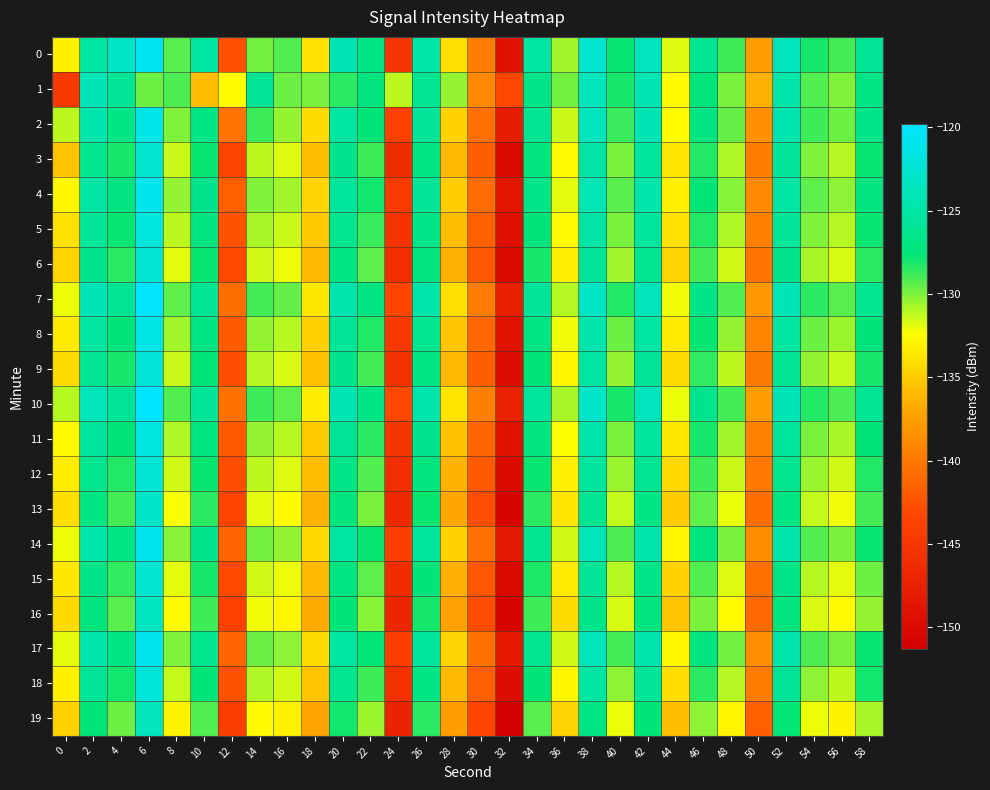

Reading left to right, extract all data points from this chart.

0: 0=-133.1	2=-125.3	4=-123.2	6=-120.6	8=-129.4	10=-125.3	12=-142.6	14=-129.9	16=-129.2	18=-133.9	20=-124.2	22=-126.8	24=-145.0	26=-124.9	28=-134.0	30=-139.7	32=-149.2	34=-125.2	36=-130.7	38=-122.9	40=-127.9	42=-123.5	44=-131.8	46=-126.2	48=-128.9	50=-137.7	52=-123.7	54=-128.1	56=-129.0	58=-125.9
1: 0=-144.7	2=-123.9	4=-125.8	6=-129.7	8=-129.1	10=-135.8	12=-132.6	14=-125.9	16=-129.7	18=-129.9	20=-128.5	22=-127.3	24=-131.2	26=-126.1	28=-130.4	30=-138.9	32=-143.2	34=-126.5	36=-129.8	38=-123.7	40=-128.1	42=-124.3	44=-132.6	46=-127.4	48=-129.9	50=-136.5	52=-124.8	54=-129.2	56=-130.1	58=-126.7
2: 0=-131.2	2=-124.5	4=-126.8	6=-121.3	8=-130.1	10=-126.7	12=-140.3	14=-128.9	16=-130.4	18=-134.2	20=-125.1	22=-127.6	24=-143.8	26=-125.7	28=-134.8	30=-140.5	32=-147.9	34=-126.0	36=-131.4	38=-123.6	40=-128.7	42=-124.2	44=-132.5	46=-127.0	48=-129.6	50=-138.4	52=-124.4	54=-128.8	56=-129.7	58=-126.5
3: 0=-135.5	2=-126.2	4=-128.1	6=-122.7	8=-131.4	10=-127.9	12=-143.6	14=-131.2	16=-131.8	18=-135.7	20=-126.4	22=-128.9	24=-146.2	26=-126.9	28=-136.1	30=-141.8	32=-150.3	34=-127.3	36=-132.7	38=-124.9	40=-130.0	42=-125.5	44=-133.8	46=-128.3	48=-130.9	50=-139.7	52=-125.7	54=-130.1	56=-131.0	58=-127.8
4: 0=-132.8	2=-125.0	4=-127.0	6=-121.0	8=-130.5	10=-126.4	12=-141.7	14=-130.1	16=-130.7	18=-134.6	20=-125.5	22=-128.0	24=-144.5	26=-125.8	28=-135.0	30=-140.8	32=-148.6	34=-126.6	36=-131.9	38=-124.2	40=-129.3	42=-124.8	44=-133.1	46=-127.6	48=-130.2	50=-138.9	52=-125.0	54=-129.4	56=-130.3	58=-127.1
5: 0=-133.9	2=-125.7	4=-127.8	6=-121.8	8=-131.2	10=-127.2	12=-142.5	14=-130.8	16=-131.4	18=-135.3	20=-126.2	22=-128.7	24=-145.3	26=-126.6	28=-135.8	30=-141.5	32=-149.4	34=-127.4	36=-132.6	38=-124.9	40=-130.0	42=-125.5	44=-133.9	46=-128.3	48=-130.9	50=-139.6	52=-125.7	54=-130.1	56=-131.0	58=-127.8
6: 0=-134.6	2=-126.4	4=-128.5	6=-122.5	8=-131.9	10=-127.9	12=-143.2	14=-131.5	16=-132.1	18=-136.0	20=-126.9	22=-129.4	24=-146.0	26=-127.3	28=-136.5	30=-142.2	32=-150.1	34=-128.1	36=-133.3	38=-125.6	40=-130.7	42=-126.2	44=-134.6	46=-129.0	48=-131.6	50=-140.3	52=-126.4	54=-130.8	56=-131.7	58=-128.5
7: 0=-132.1	2=-124.0	4=-126.0	6=-120.0	8=-129.4	10=-126.0	12=-140.6	14=-129.0	16=-129.6	18=-133.6	20=-124.5	22=-127.0	24=-143.4	26=-124.8	28=-134.0	30=-139.8	32=-147.6	34=-125.6	36=-131.0	38=-123.2	40=-128.3	42=-123.8	44=-132.2	46=-126.6	48=-129.2	50=-137.9	52=-124.1	54=-128.5	56=-129.3	58=-126.2
8: 0=-133.5	2=-125.3	4=-127.4	6=-121.4	8=-130.7	10=-126.9	12=-142.0	14=-130.4	16=-131.0	18=-134.9	20=-125.7	22=-128.3	24=-144.9	26=-126.2	28=-135.4	30=-141.1	32=-149.0	34=-126.9	36=-132.2	38=-124.5	40=-129.7	42=-125.2	44=-133.5	46=-127.9	48=-130.5	50=-139.2	52=-125.3	54=-129.7	56=-130.6	58=-127.4
9: 0=-134.2	2=-126.0	4=-128.1	6=-122.1	8=-131.4	10=-127.6	12=-142.7	14=-131.1	16=-131.7	18=-135.6	20=-126.4	22=-129.0	24=-145.6	26=-126.9	28=-136.1	30=-141.8	32=-149.7	34=-127.6	36=-132.9	38=-125.2	40=-130.4	42=-125.9	44=-134.2	46=-128.6	48=-131.2	50=-139.9	52=-126.0	54=-130.4	56=-131.3	58=-128.1
10: 0=-131.0	2=-123.8	4=-125.9	6=-119.8	8=-129.2	10=-125.8	12=-140.4	14=-128.8	16=-129.4	18=-133.4	20=-124.3	22=-126.8	24=-143.2	26=-124.6	28=-133.8	30=-139.6	32=-147.4	34=-125.4	36=-130.8	38=-123.0	40=-128.1	42=-123.6	44=-132.0	46=-126.4	48=-129.0	50=-137.7	52=-123.9	54=-128.3	56=-129.1	58=-126.0
11: 0=-132.7	2=-125.5	4=-127.6	6=-121.6	8=-130.9	10=-127.1	12=-142.1	14=-130.5	16=-131.1	18=-135.1	20=-125.9	22=-128.5	24=-145.1	26=-126.4	28=-135.6	30=-141.3	32=-149.2	34=-127.1	36=-132.4	38=-124.7	40=-129.9	42=-125.4	44=-133.7	46=-128.1	48=-130.7	50=-139.4	52=-125.5	54=-129.9	56=-130.8	58=-127.6
12: 0=-133.4	2=-126.2	4=-128.3	6=-122.3	8=-131.6	10=-127.8	12=-142.8	14=-131.2	16=-131.8	18=-135.8	20=-126.6	22=-129.2	24=-145.8	26=-127.1	28=-136.3	30=-142.0	32=-149.9	34=-127.8	36=-133.1	38=-125.4	40=-130.6	42=-126.1	44=-134.4	46=-128.8	48=-131.4	50=-140.1	52=-126.2	54=-130.6	56=-131.5	58=-128.3
13: 0=-134.1	2=-126.9	4=-129.0	6=-123.0	8=-132.3	10=-128.5	12=-143.5	14=-131.9	16=-132.5	18=-136.5	20=-127.3	22=-129.9	24=-146.5	26=-127.8	28=-137.0	30=-142.7	32=-150.6	34=-128.5	36=-133.8	38=-126.1	40=-131.3	42=-126.8	44=-135.1	46=-129.5	48=-132.1	50=-140.8	52=-126.9	54=-131.3	56=-132.2	58=-129.0
14: 0=-132.0	2=-124.8	4=-126.9	6=-120.9	8=-130.2	10=-126.4	12=-141.4	14=-129.8	16=-130.4	18=-134.4	20=-125.2	22=-127.8	24=-144.2	26=-125.5	28=-134.7	30=-140.5	32=-148.4	34=-126.3	36=-131.6	38=-123.9	40=-129.1	42=-124.6	44=-132.9	46=-127.3	48=-129.9	50=-138.7	52=-124.8	54=-129.2	56=-130.0	58=-127.9
15: 0=-133.7	2=-126.5	4=-128.6	6=-122.6	8=-131.9	10=-128.1	12=-143.1	14=-131.5	16=-132.1	18=-136.1	20=-126.9	22=-129.5	24=-146.1	26=-127.4	28=-136.6	30=-142.3	32=-150.2	34=-128.2	36=-133.5	38=-125.8	40=-131.0	42=-126.5	44=-134.8	46=-129.2	48=-131.8	50=-140.5	52=-126.6	54=-131.0	56=-131.9	58=-129.7
16: 0=-134.4	2=-127.2	4=-129.3	6=-123.3	8=-132.6	10=-128.8	12=-143.8	14=-132.2	16=-132.8	18=-136.8	20=-127.6	22=-130.2	24=-146.8	26=-128.1	28=-137.3	30=-143.0	32=-150.9	34=-128.9	36=-134.2	38=-126.5	40=-131.7	42=-127.2	44=-135.5	46=-129.9	48=-132.5	50=-141.2	52=-127.3	54=-131.7	56=-132.6	58=-130.4
17: 0=-131.9	2=-124.7	4=-126.8	6=-120.8	8=-130.1	10=-126.3	12=-141.3	14=-129.7	16=-130.3	18=-134.3	20=-125.1	22=-127.7	24=-144.1	26=-125.4	28=-134.6	30=-140.4	32=-148.3	34=-126.2	36=-131.5	38=-123.8	40=-129.0	42=-124.5	44=-132.8	46=-127.2	48=-129.8	50=-138.6	52=-124.7	54=-129.1	56=-129.9	58=-127.8
18: 0=-133.1	2=-125.9	4=-128.0	6=-122.0	8=-131.3	10=-127.5	12=-142.5	14=-130.9	16=-131.5	18=-135.5	20=-126.3	22=-128.9	24=-145.5	26=-126.8	28=-136.0	30=-141.7	32=-149.6	34=-127.5	36=-132.8	38=-125.1	40=-130.3	42=-125.8	44=-134.1	46=-128.5	48=-131.1	50=-139.8	52=-125.9	54=-130.3	56=-131.2	58=-128.0
19: 0=-134.8	2=-127.6	4=-129.7	6=-123.7	8=-133.0	10=-129.2	12=-144.2	14=-132.6	16=-133.2	18=-137.2	20=-128.0	22=-130.6	24=-147.2	26=-128.5	28=-137.7	30=-143.4	32=-151.3	34=-129.3	36=-134.6	38=-126.9	40=-132.1	42=-127.6	44=-135.9	46=-130.3	48=-132.9	50=-141.6	52=-127.7	54=-132.1	56=-133.0	58=-130.8